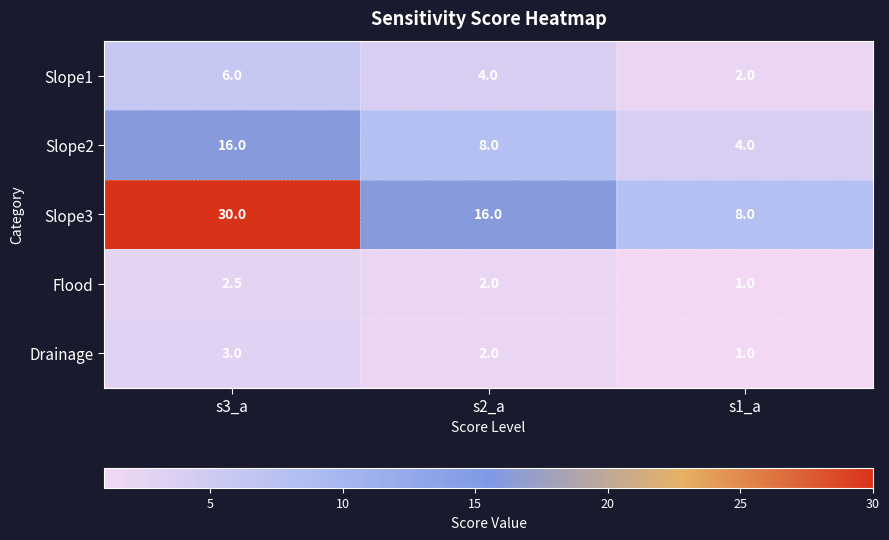

Rank the series by their maximum value, from highest to lowest.

Slope3, Slope2, Slope1, Drainage, Flood